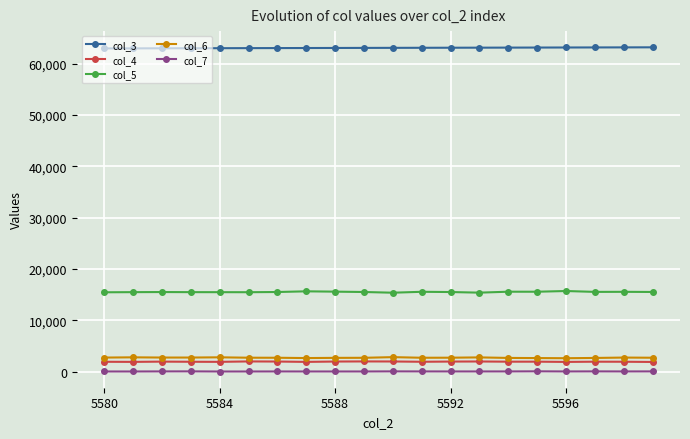

Rank the series by their maximum value, from lowest to highest.

col_7, col_4, col_6, col_5, col_3